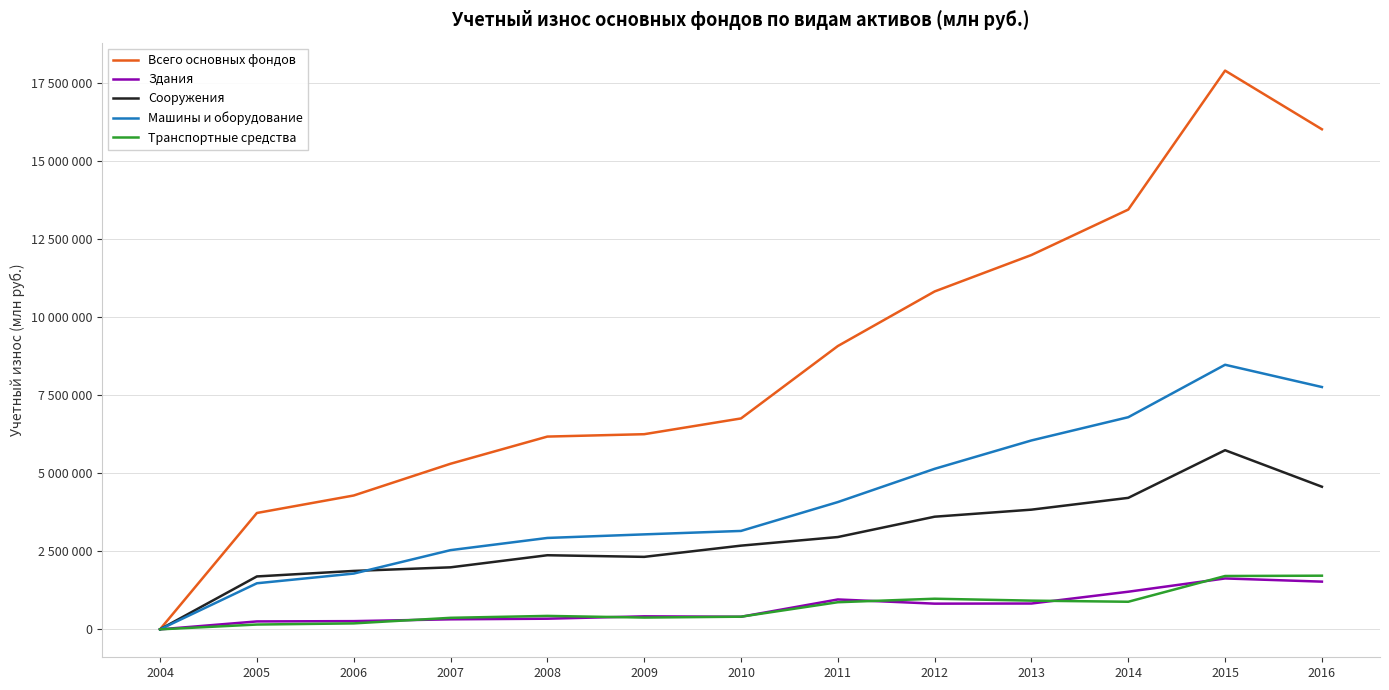

After their last crossing, which series has the higher values: Сооружения or Машины и оборудование?

Машины и оборудование